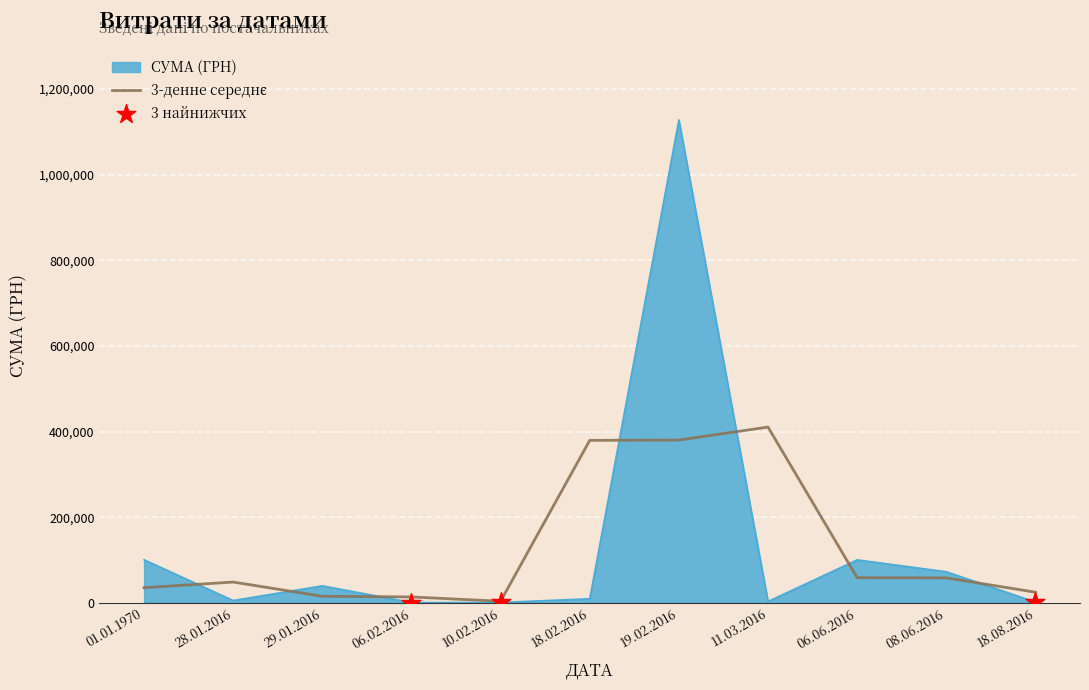

Which series has the widest spread of values?

СУМА (ГРН)